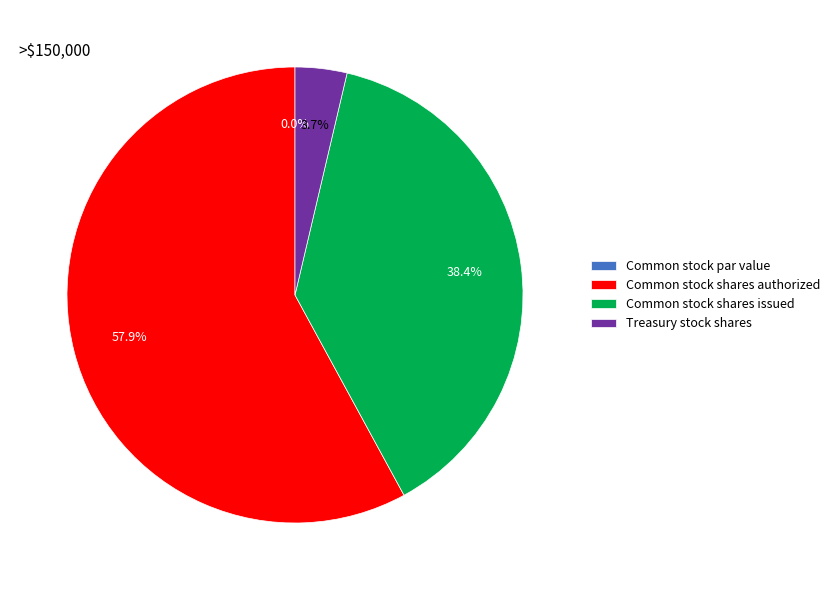

Is it true that Treasury stock shares is 14% of the pie?

False